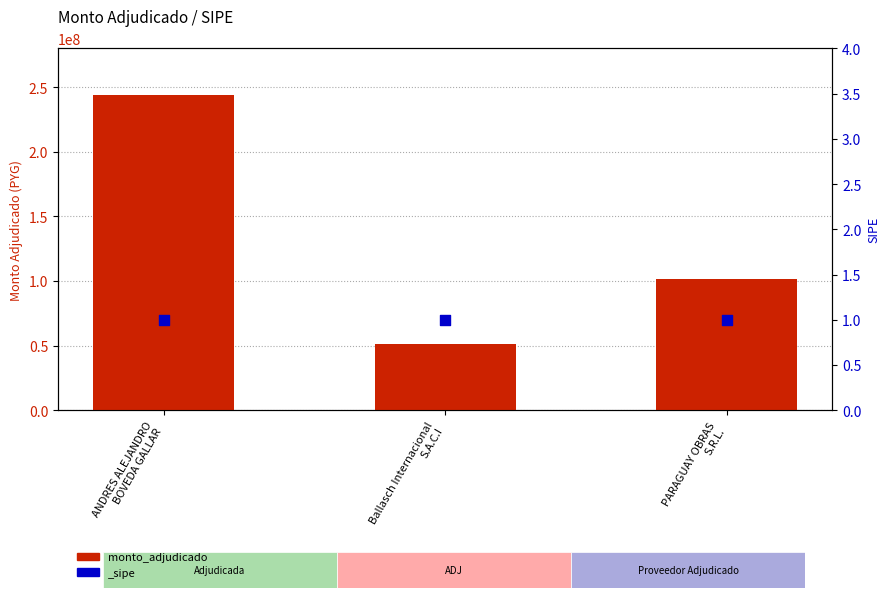

What is the ratio of the value at ANDRES ALEJANDRO
BOVEDA GALLAR to the value at PARAGUAY OBRAS
S.R.L.?

2.4